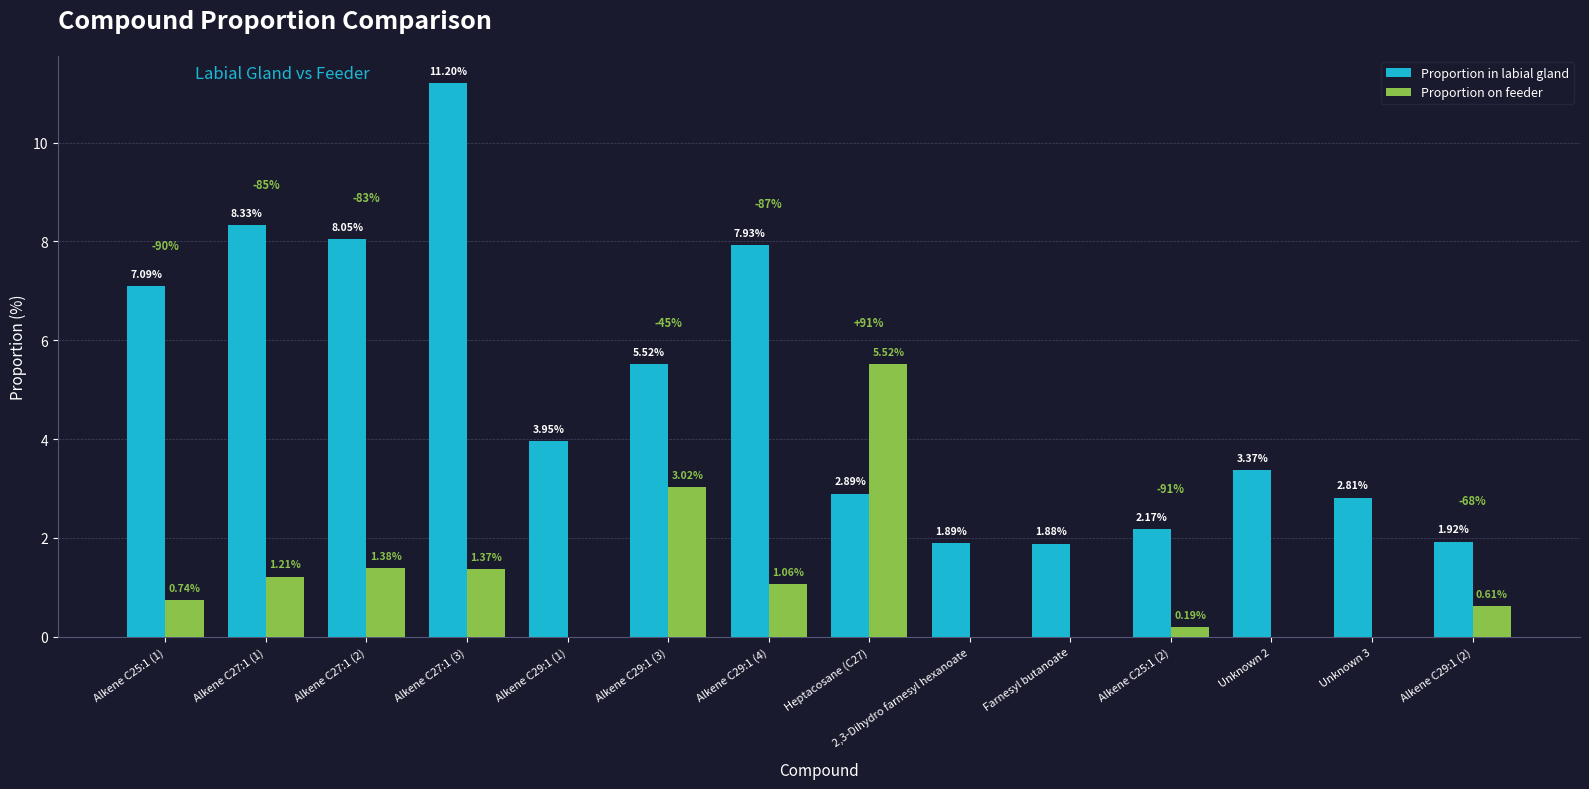

Between Alkene C29:1 (3) and 2,3-Dihydro farnesyl hexanoate, which series saw the biggest shift?

Proportion in labial gland